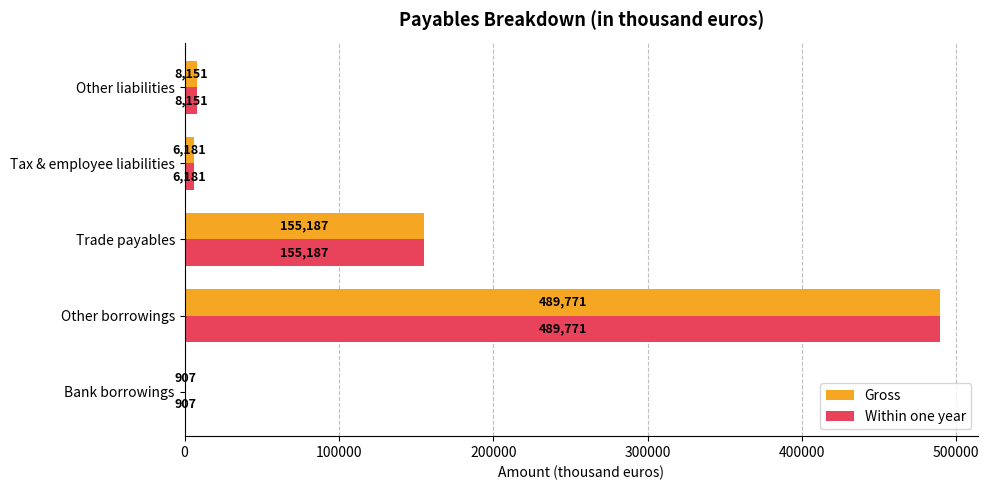

The Gross series shows 104342 at Trade payables. True or false?

False